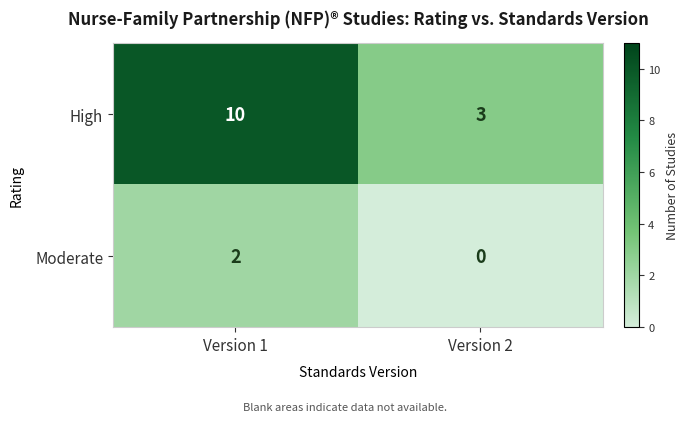

List the series in order of their peak value, highest first.

High, Moderate